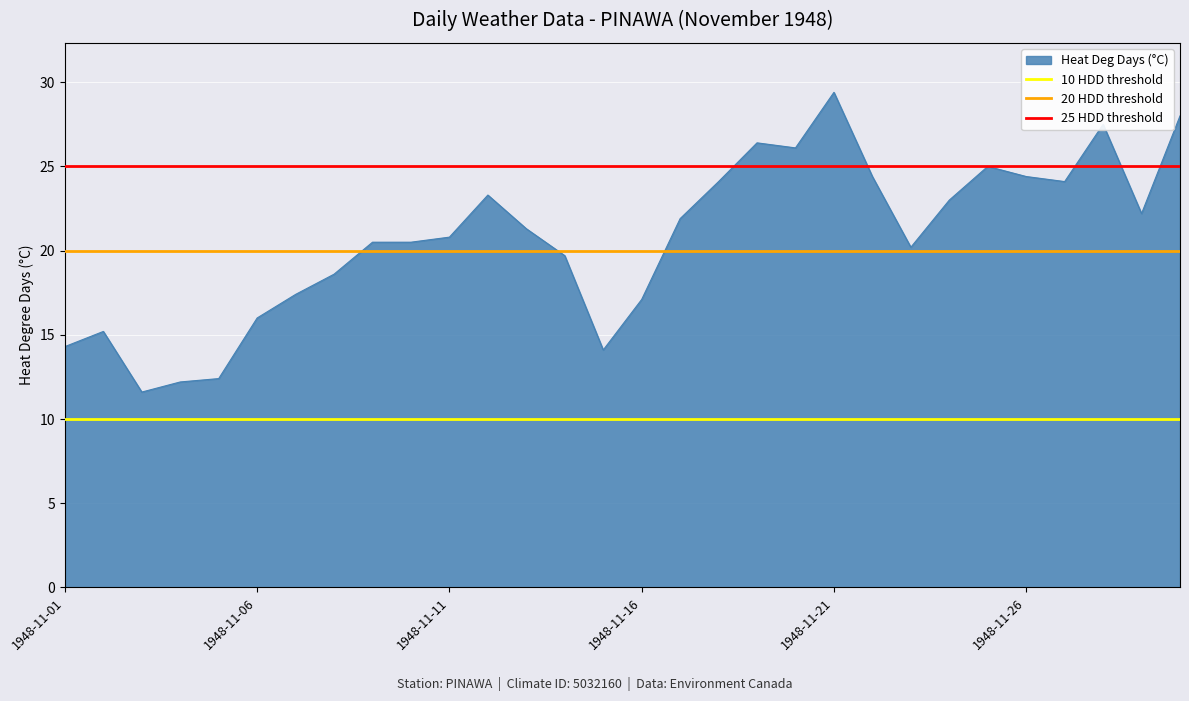

The value of Heat Deg Days (°C) at 1948-11-21 is 29.4. True or false?

True